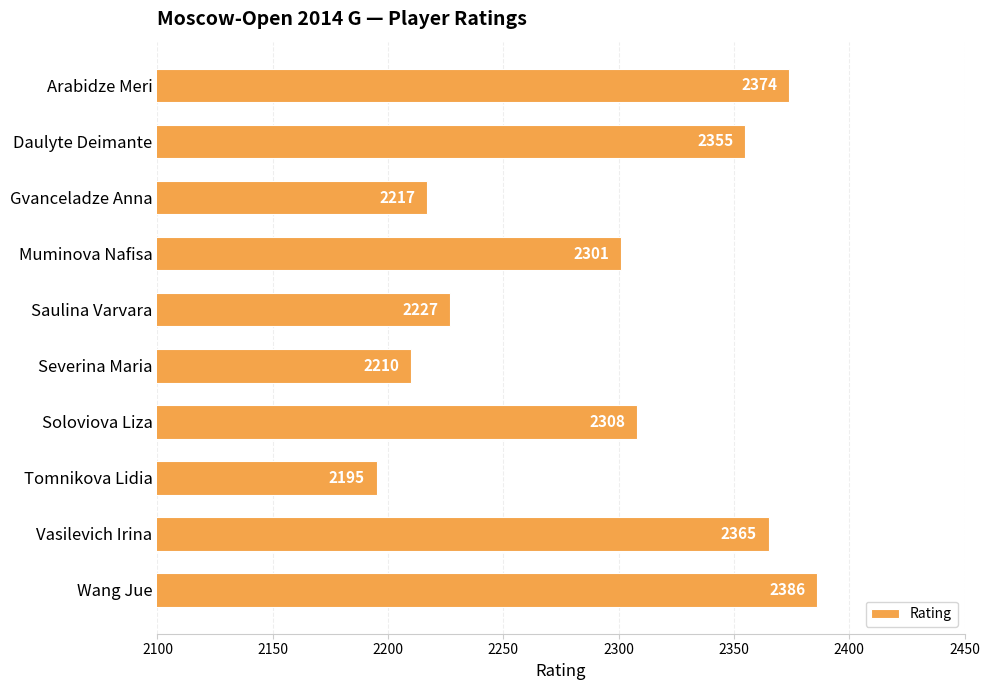

List the labels in order of value, smallest first.

Tomnikova Lidia, Severina Maria, Gvanceladze Anna, Saulina Varvara, Muminova Nafisa, Soloviova Liza, Daulyte Deimante, Vasilevich Irina, Arabidze Meri, Wang Jue